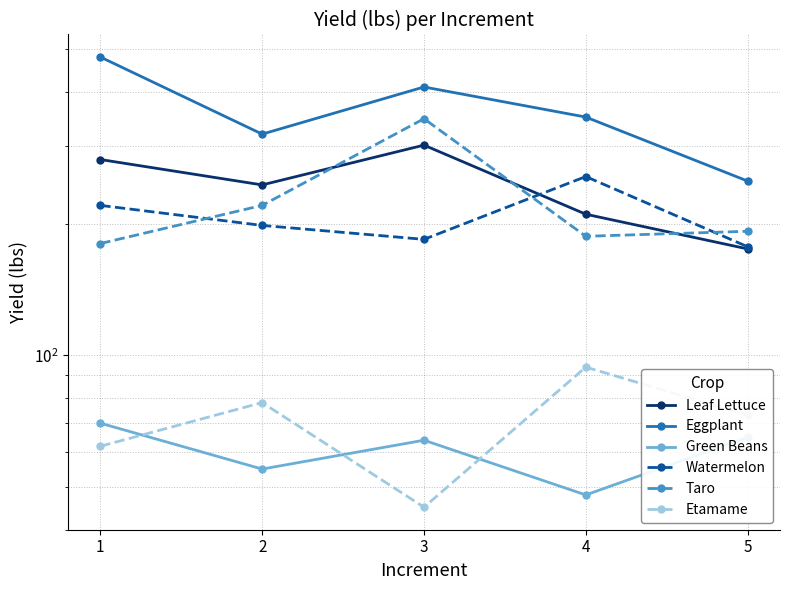

Rank the series at 2 from highest to lowest value.

Eggplant, Leaf Lettuce, Taro, Watermelon, Etamame, Green Beans